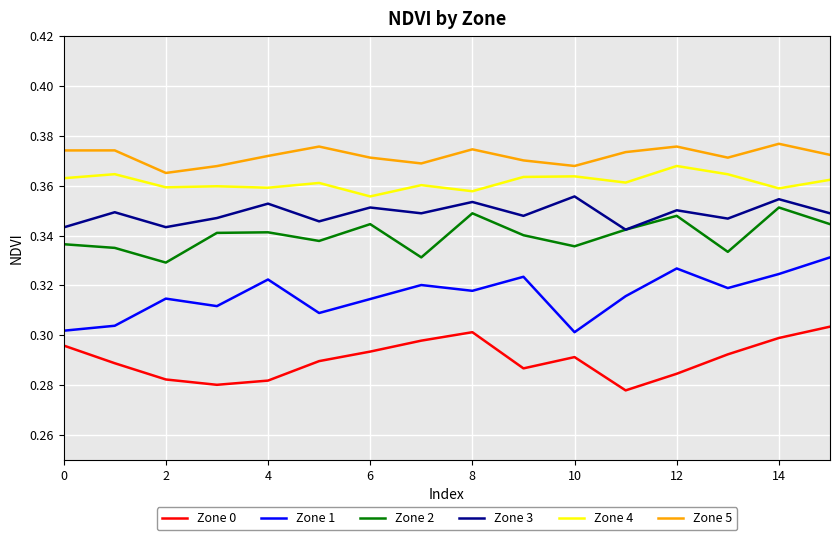

True or false: Zone 3 and Zone 1 intersect in this chart.

False